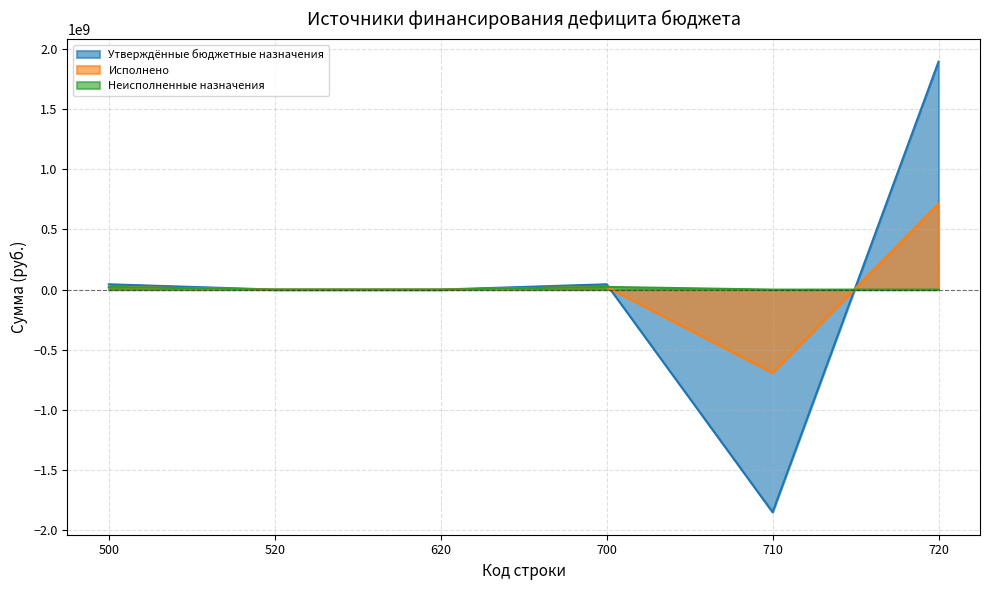

Reading left to right, extract all data points from this chart.

Утверждённые бюджетные назначения: 500=44040578.8	520=0.0	620=0.0	700=44040578.8	710=-1848483340.7	720=1892523919.5
Исполнено: 500=22058532.2	520=0.0	620=0.0	700=22058532.2	710=-691477691.6	720=713536223.8
Неисполненные назначения: 500=21982046.6	520=0.0	620=0.0	700=21982046.6	710=0.0	720=0.0